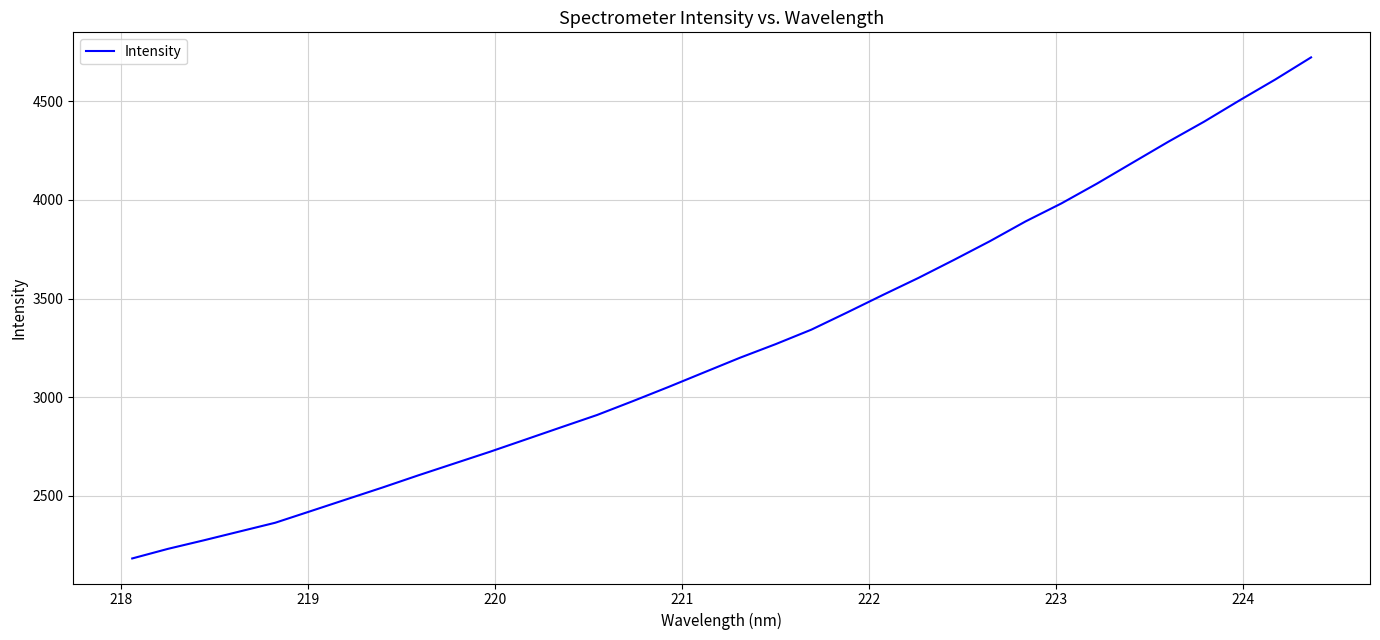

What is the difference between the maximum and minimum values?

2541.7